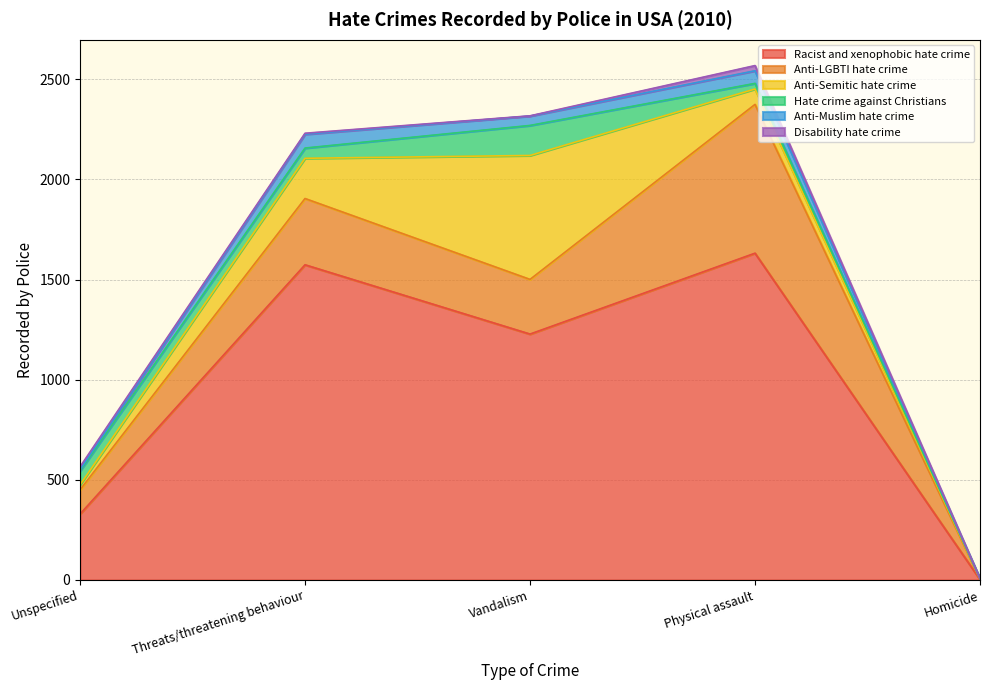

The Anti-Muslim hate crime series shows 28 at Threats/threatening behaviour. True or false?

False